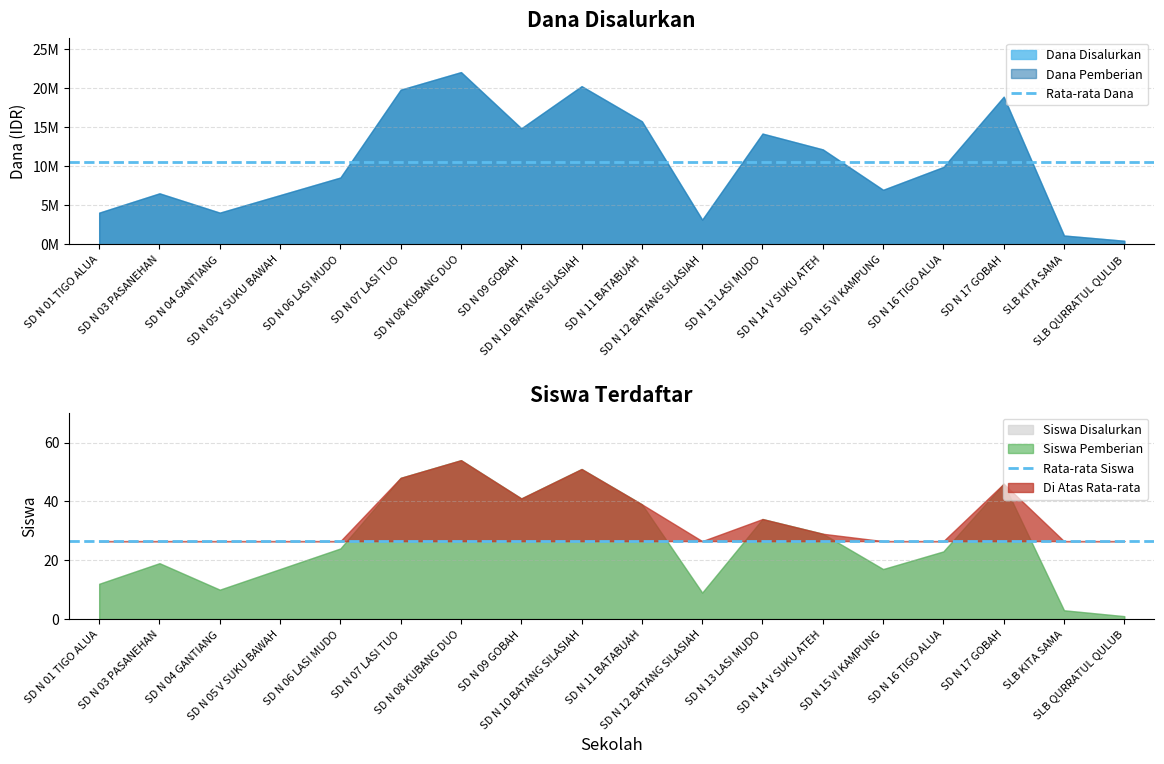

Which category has the highest value in the Rata-rata Siswa series?

SD N 01 TIGO ALUA